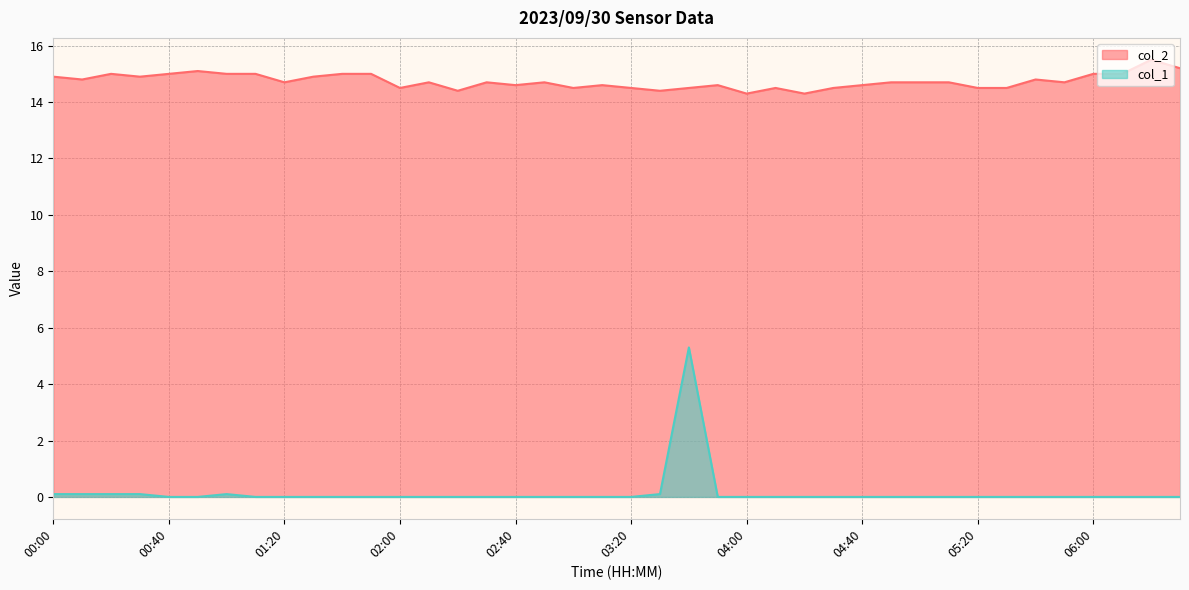

How many data points in col_1 are above 0?

7